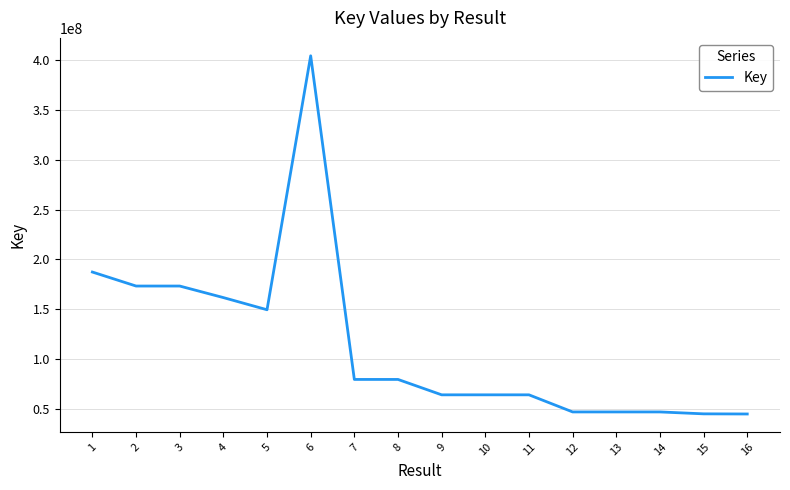

What is the ratio of the value at 12 to the value at 7?

0.6